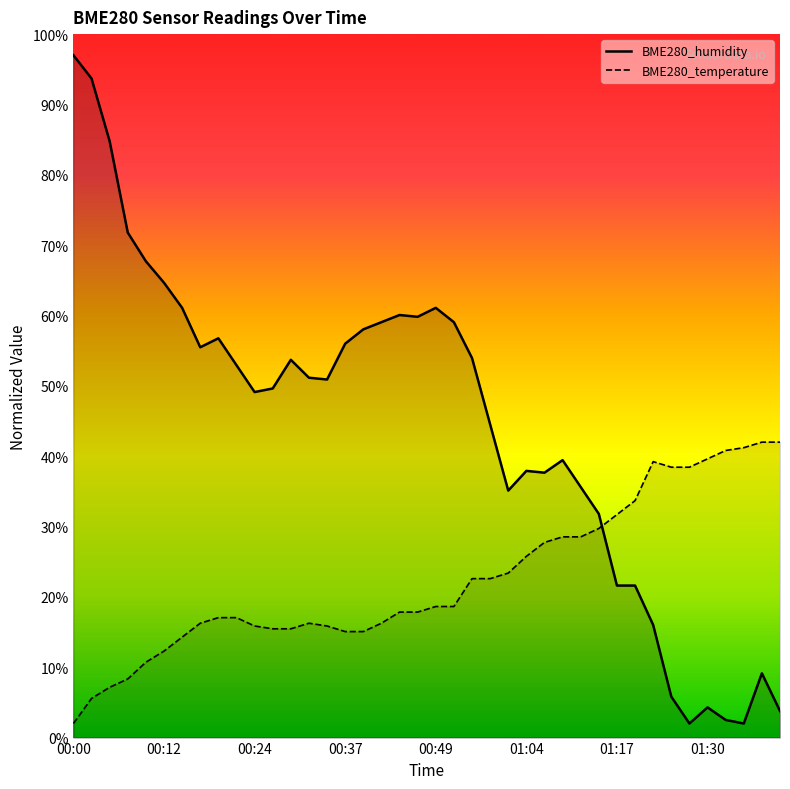

What is the difference between the BME280_humidity values at 00:57 and 00:14?

7.1